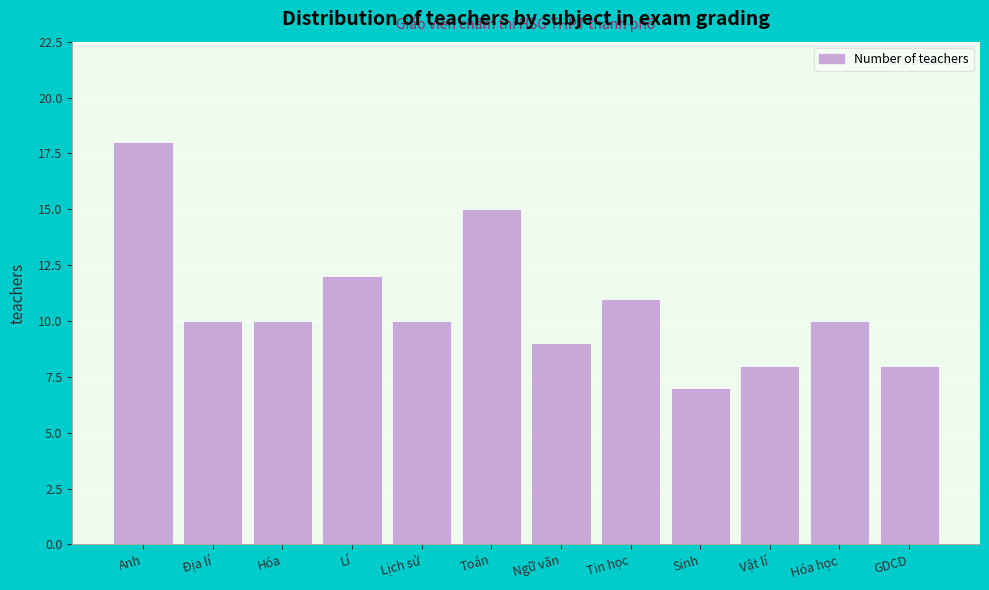

Reading left to right, transcribe all the data shown in this chart.

18	10	10	12	10	15	9	11	7	8	10	8